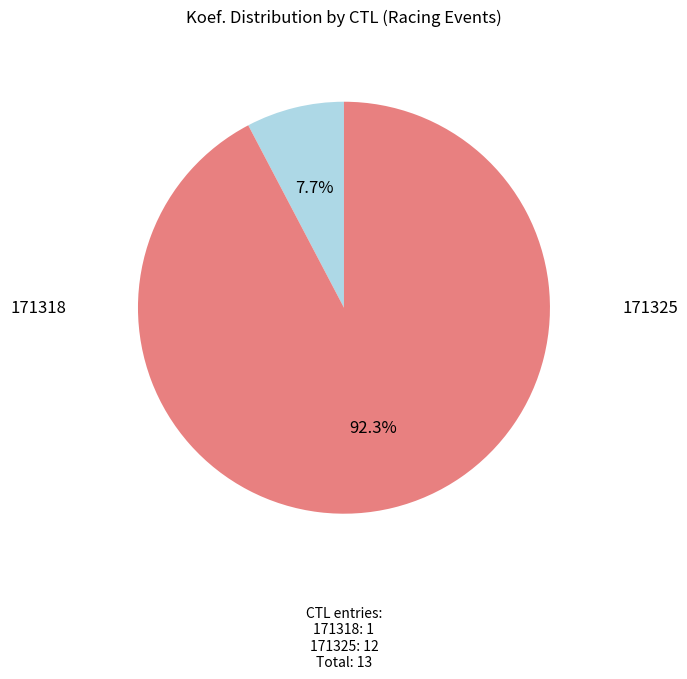

True or false: 171325 accounts for 92% of the total.

True